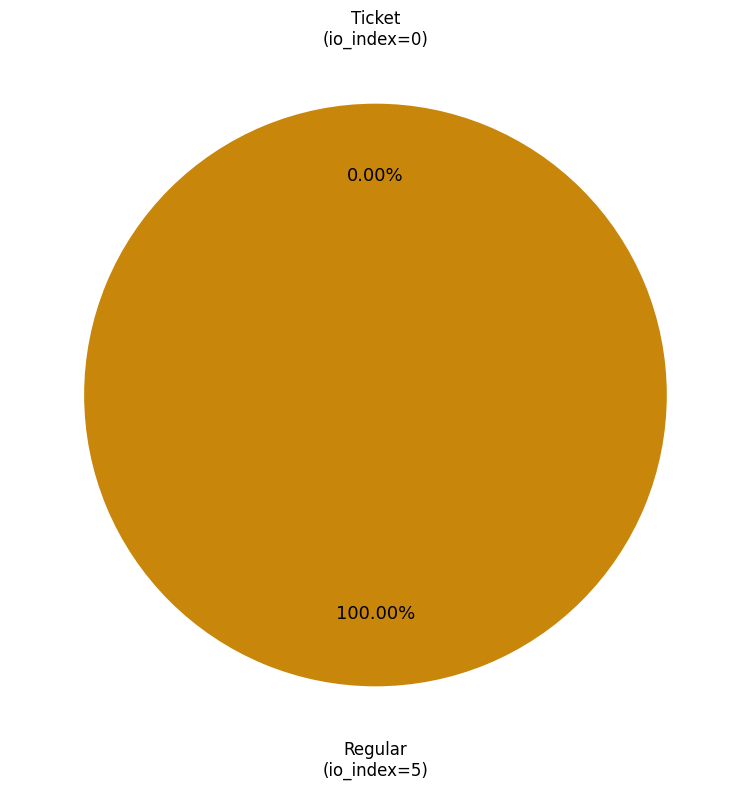

Between Regular (io_index=5) and Ticket (io_index=0), which is larger?

Regular (io_index=5)